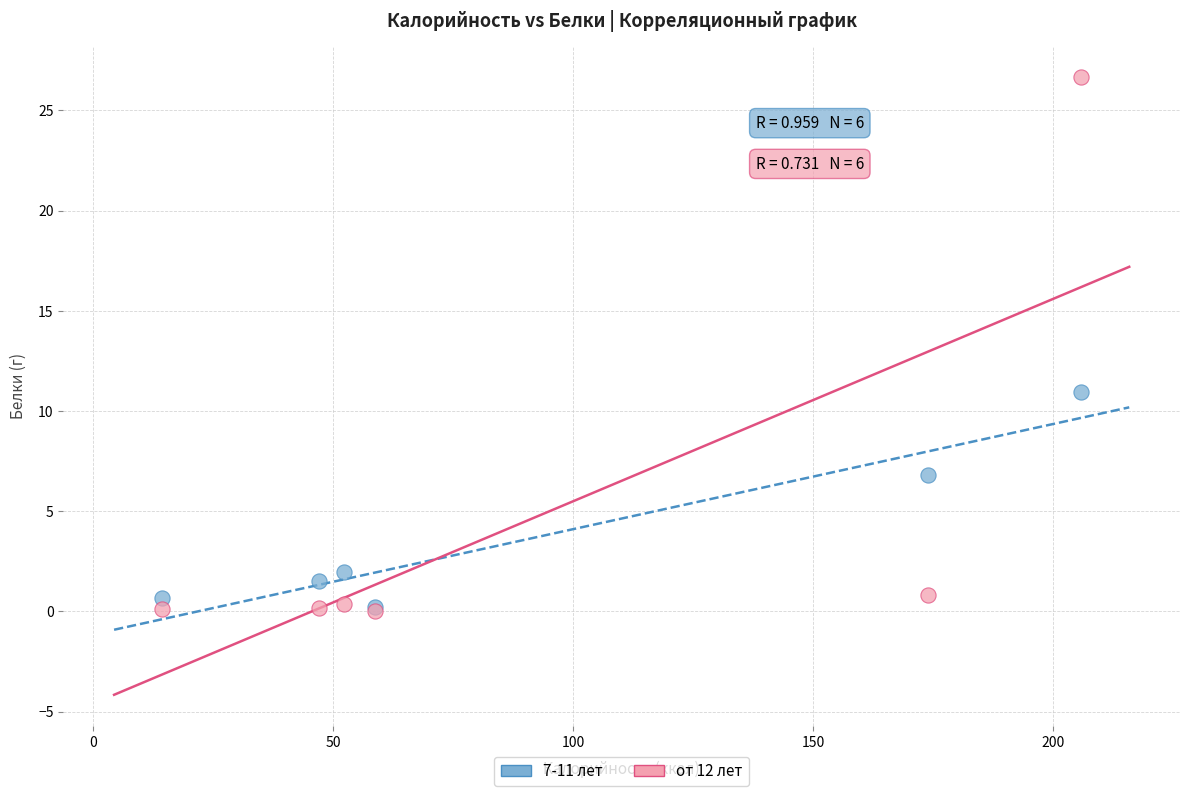

Across all series, what Y value is closest to 13?

10.9